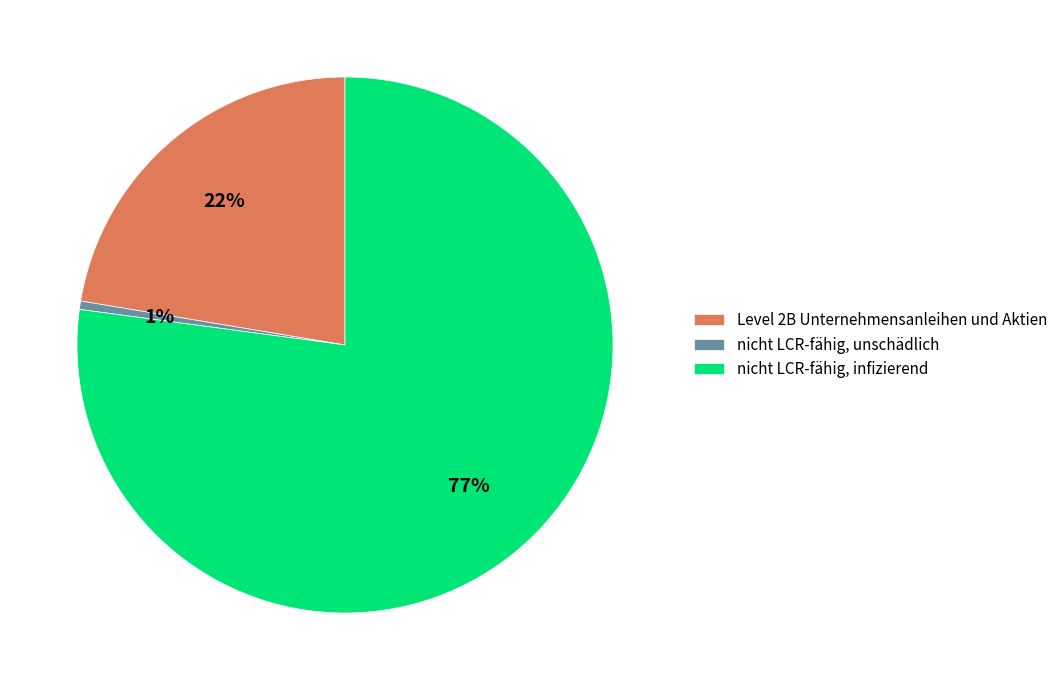

Between nicht LCR-fähig, unschädlich and nicht LCR-fähig, infizierend, which is larger?

nicht LCR-fähig, infizierend